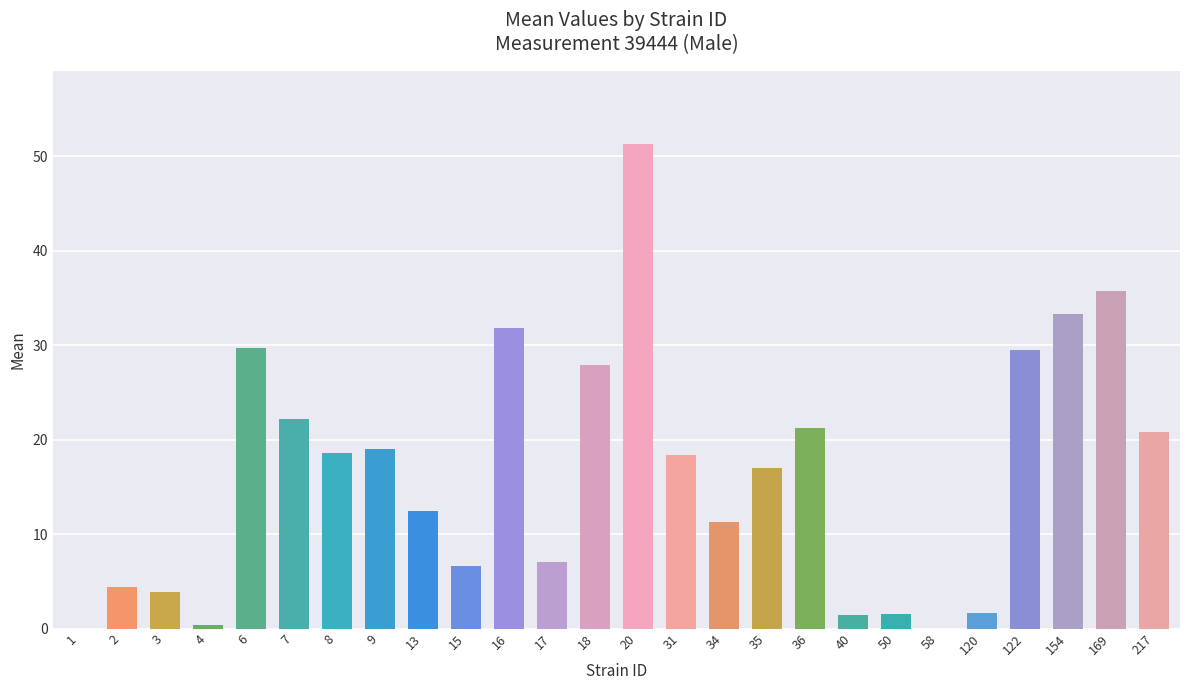

Count the number of categories in the chart.

26